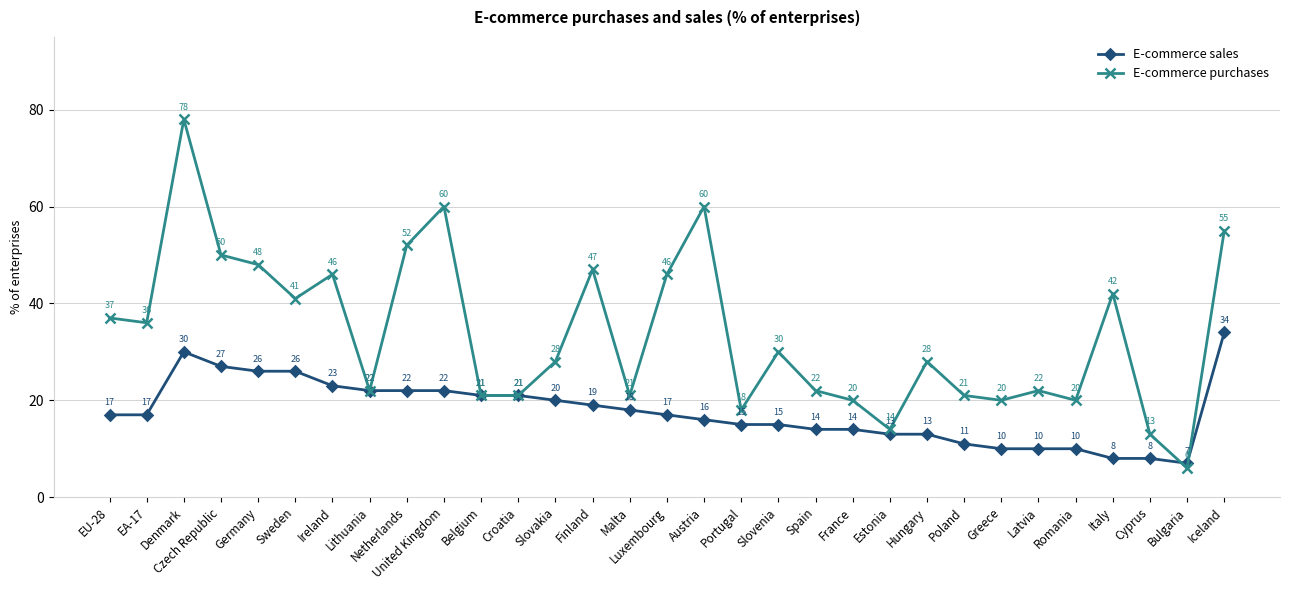

Reading left to right, what are all the values shown in this chart?

E-commerce sales: EU-28=17	EA-17=17	Denmark=30	Czech Republic=27	Germany=26	Sweden=26	Ireland=23	Lithuania=22	Netherlands=22	United Kingdom=22	Belgium=21	Croatia=21	Slovakia=20	Finland=19	Malta=18	Luxembourg=17	Austria=16	Portugal=15	Slovenia=15	Spain=14	France=14	Estonia=13	Hungary=13	Poland=11	Greece=10	Latvia=10	Romania=10	Italy=8	Cyprus=8	Bulgaria=7	Iceland=34
E-commerce purchases: EU-28=37	EA-17=36	Denmark=78	Czech Republic=50	Germany=48	Sweden=41	Ireland=46	Lithuania=22	Netherlands=52	United Kingdom=60	Belgium=21	Croatia=21	Slovakia=28	Finland=47	Malta=21	Luxembourg=46	Austria=60	Portugal=18	Slovenia=30	Spain=22	France=20	Estonia=14	Hungary=28	Poland=21	Greece=20	Latvia=22	Romania=20	Italy=42	Cyprus=13	Bulgaria=6	Iceland=55